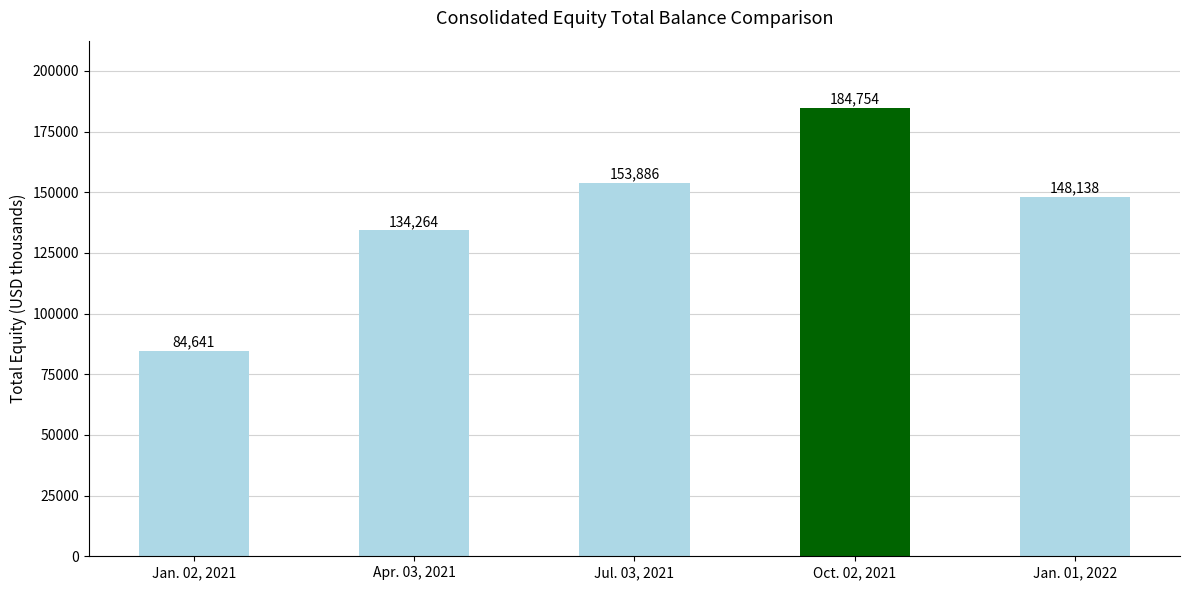

What is the change in value from Jul. 03, 2021 to Oct. 02, 2021?

+30868